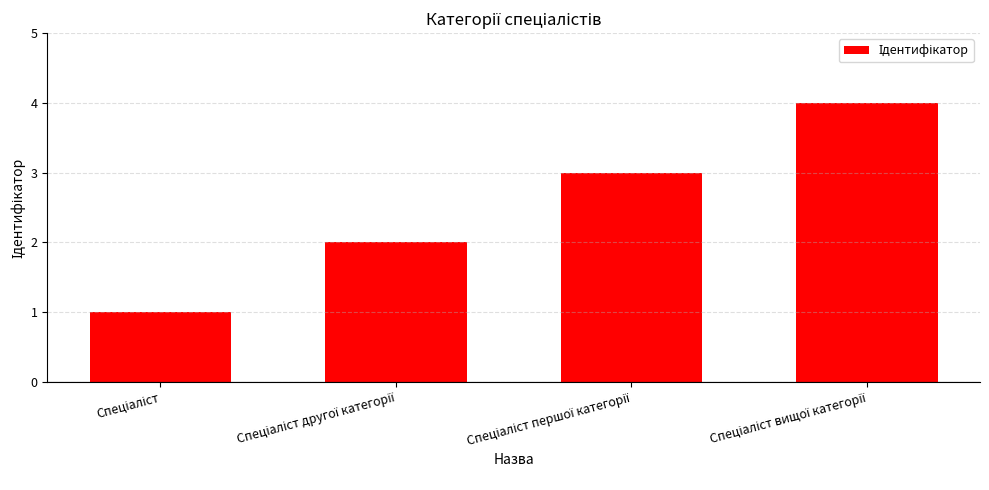

What is the greatest value displayed?

4